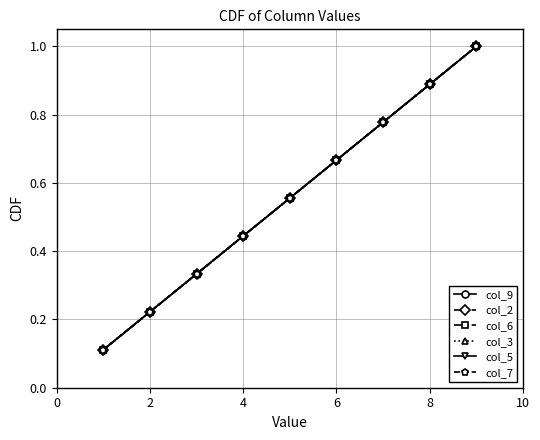

Does the chart have visible grid lines?

Yes